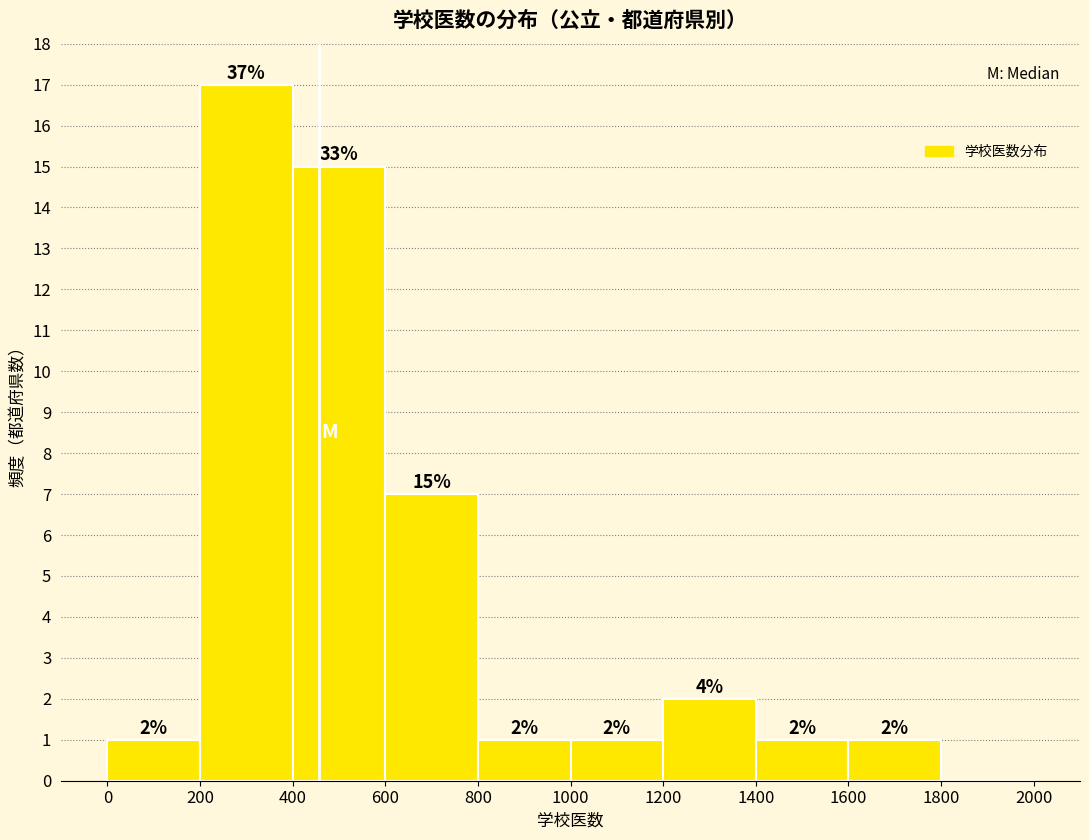

Over which range of the x-axis is the bar tallest?

200 to 400